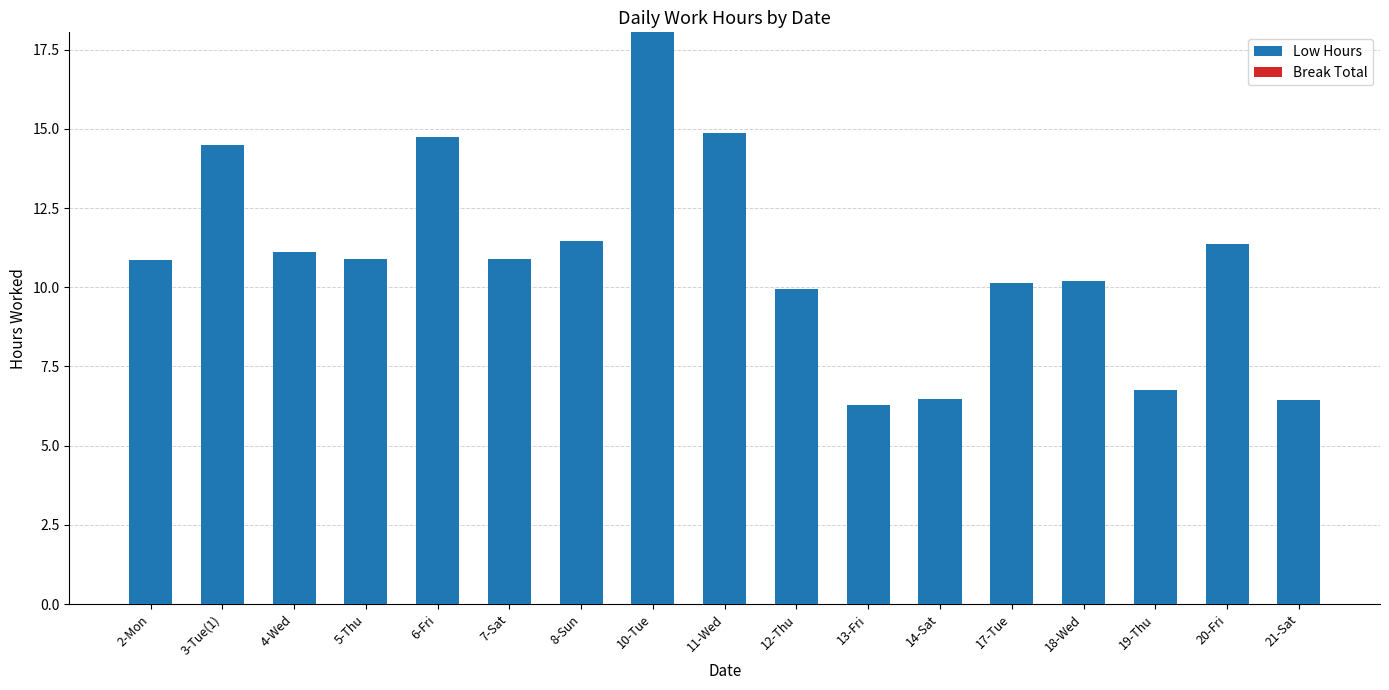

Reading left to right, list all the values displayed in this chart.

10.9	14.5	11.1	10.9	14.7	10.9	11.5	18.1	14.9	9.9	6.3	6.5	10.1	10.2	6.8	11.4	6.5